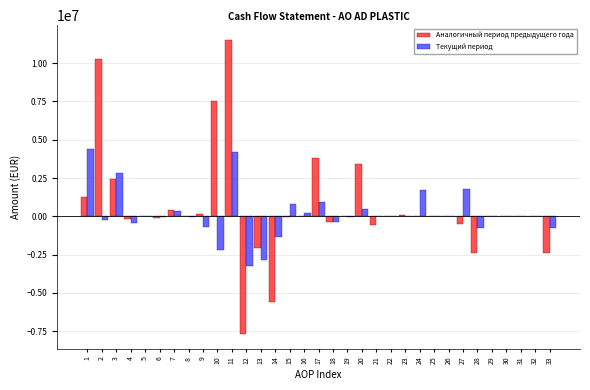

At which category is the sum across all series the highest?

11